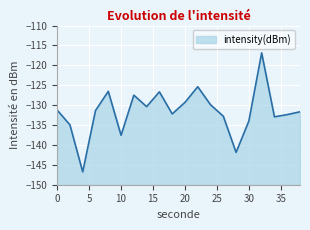

List the labels in order of value, smallest first.

4, 28, 10, 2, 30, 34, 26, 36, 18, 38, 6, 0, 14, 24, 20, 12, 16, 8, 22, 32